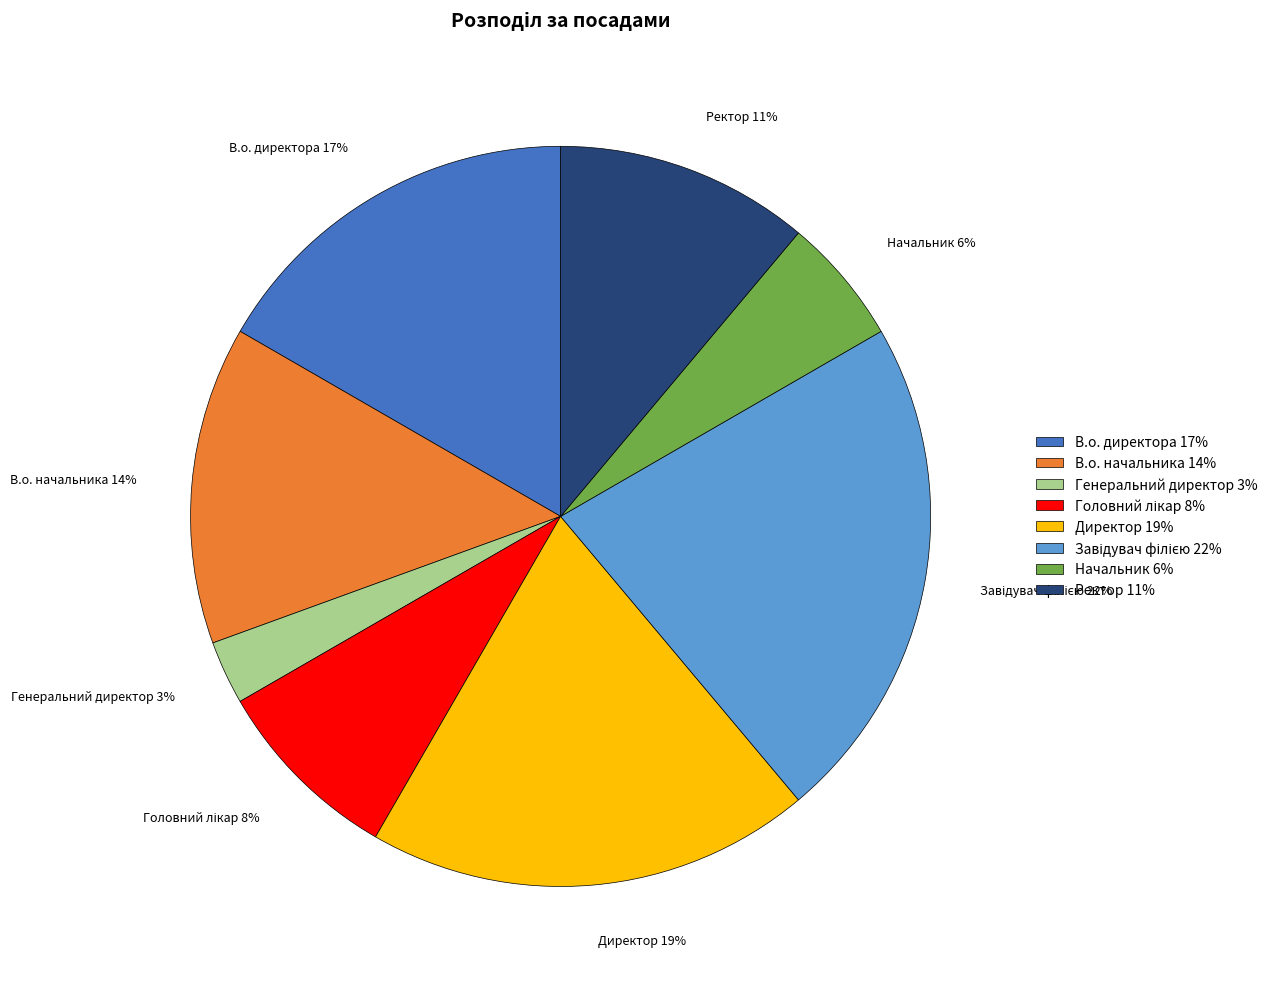

To the nearest percent, what is the difference between the largest and smallest slice percentages?

19%